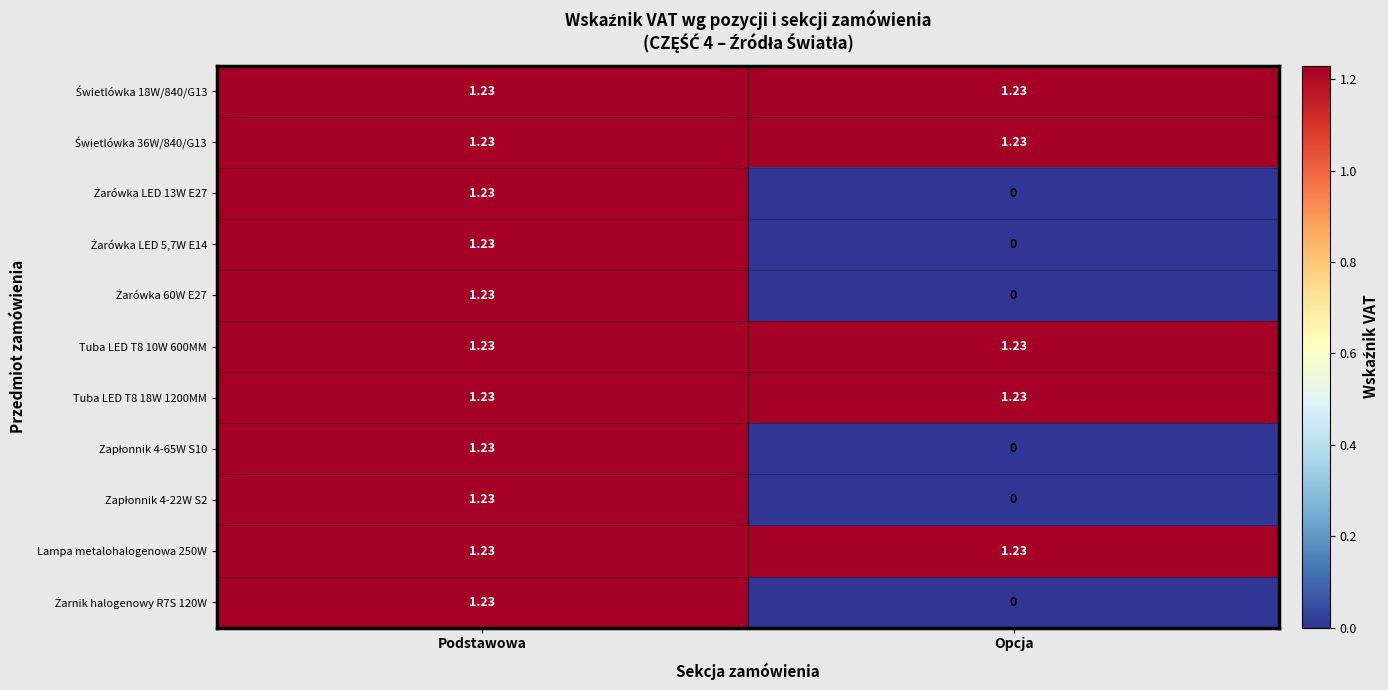

At which category is the sum across all series the highest?

Podstawowa